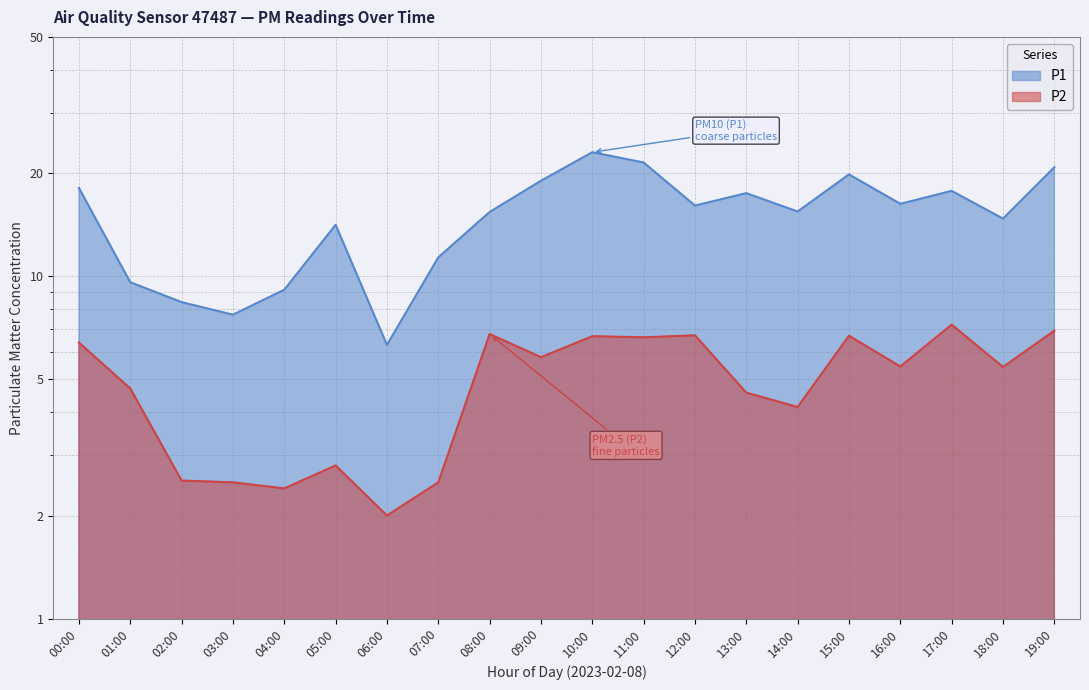

What is the value of the P2 point at the 17th from the left?

5.5